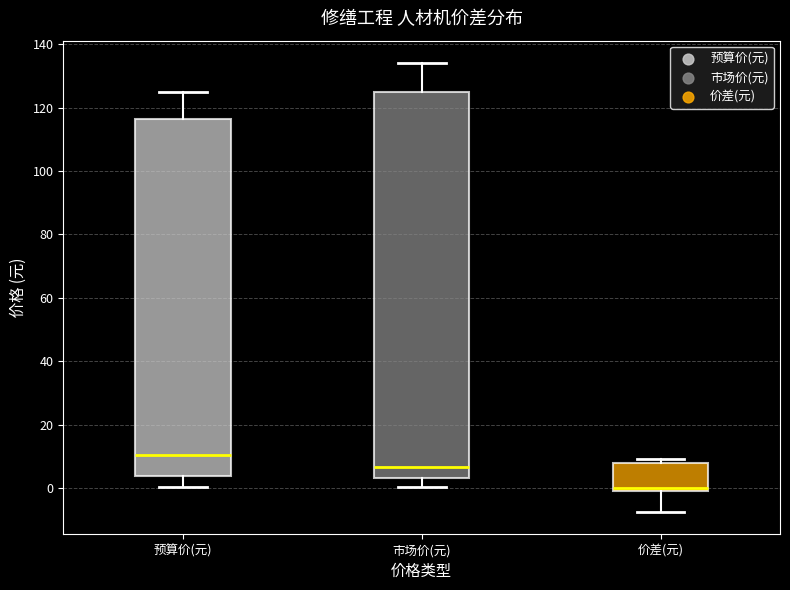

Reading left to right, read every box against the y-axis: the position of its median line, the range the box covers, and the ends of its whiskers. The values are not printed on the chart, so give them approximately, as read against the axis.

预算价(元): median 10, box 4 to 116, whiskers 0 to 126
市场价(元): median 6, box 4 to 126, whiskers 0 to 134
价差(元): median 0, box -2 to 8, whiskers -8 to 10